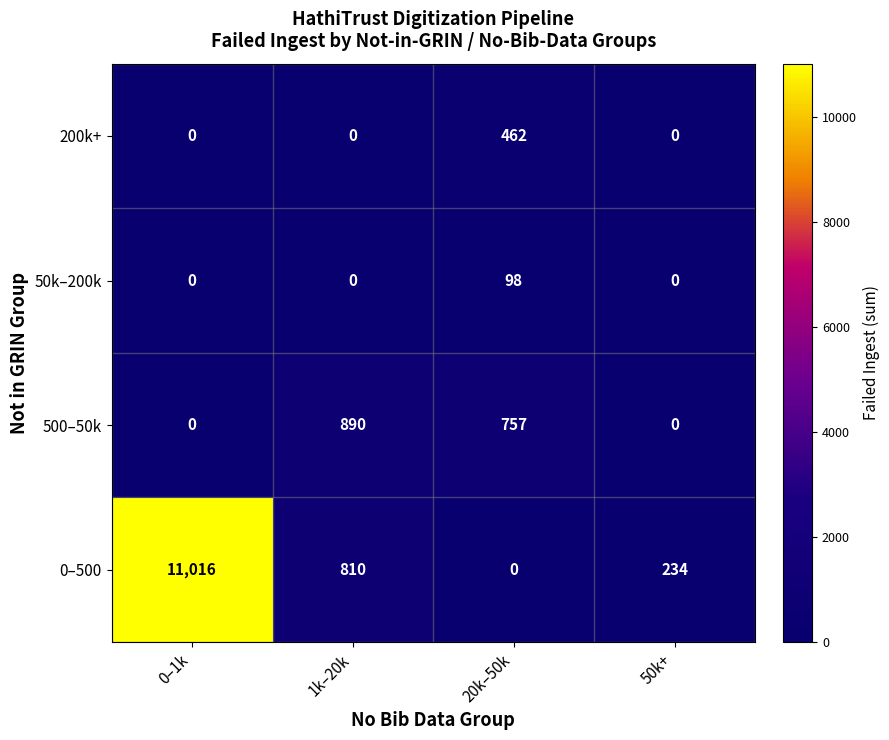

Which series has the largest total across all categories?

0–500